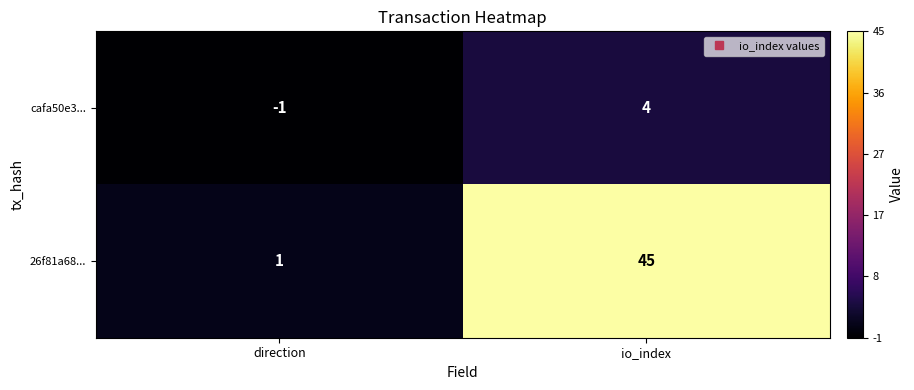

At which label is 26f81a68... closest to 23?

direction